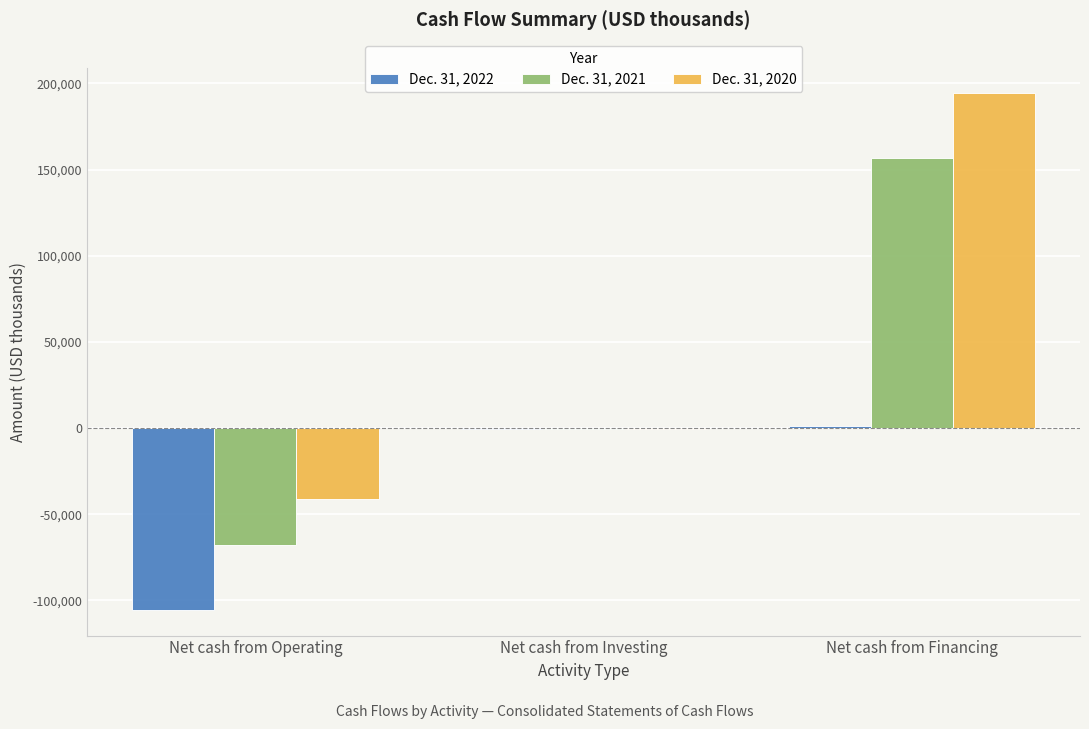

At which label is Dec. 31, 2022 closest to -52205?

Net cash from Investing